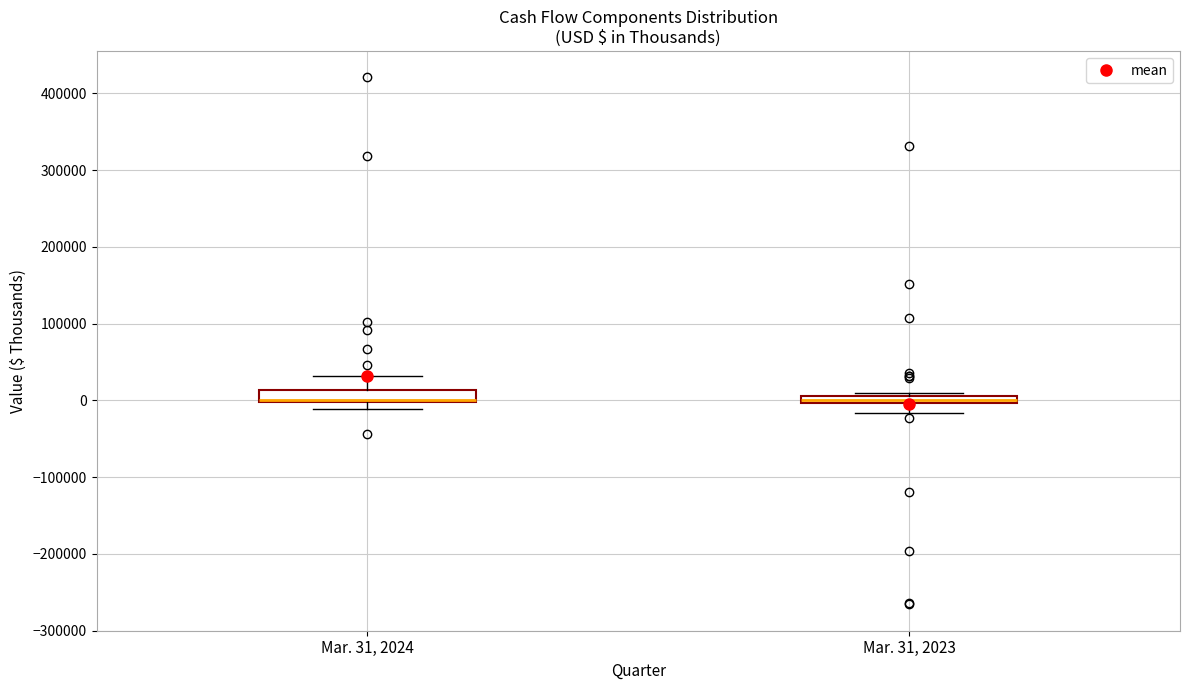

Where is the lower edge of the box for Mar. 31, 2024 on the y-axis? The values are not printed on the chart, so give them approximately, as read against the axis.

0